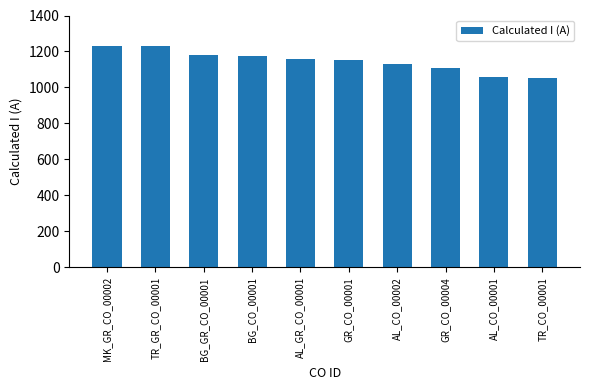

What is the sum of all values?

11477